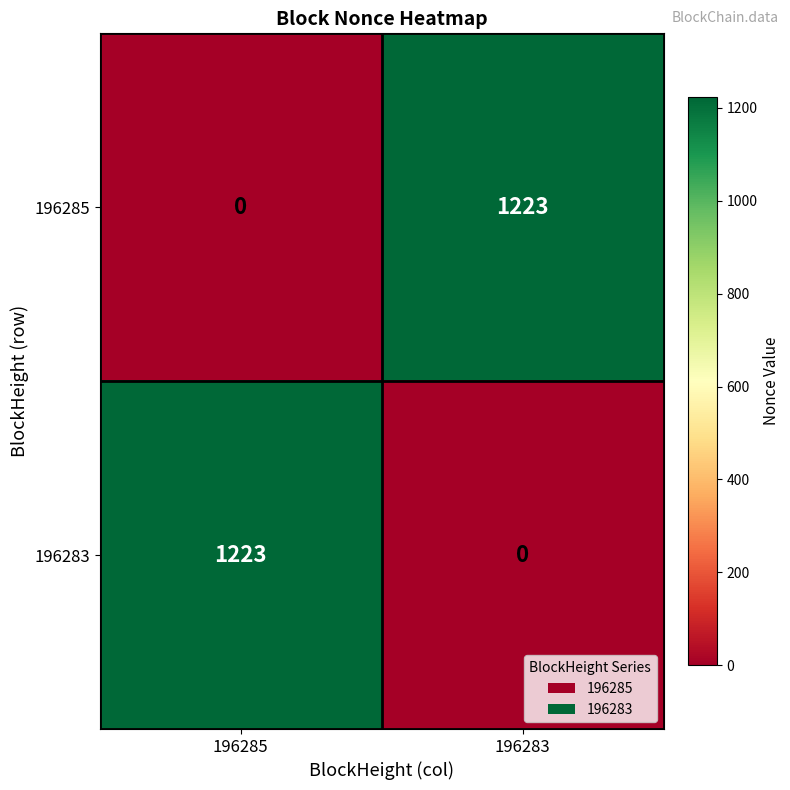

Where is 196283 nearest to the value 611?

196283